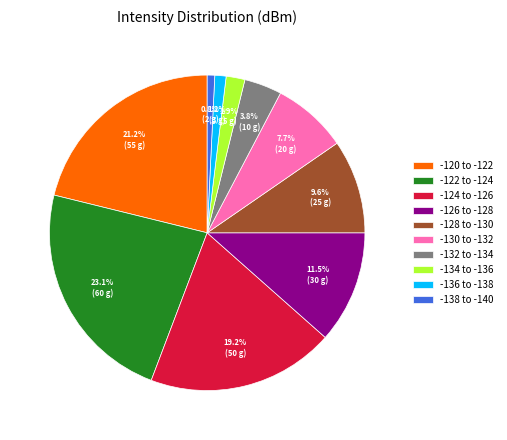

Combined, do -136 to -138 and -124 to -126 account for over 50%?

No